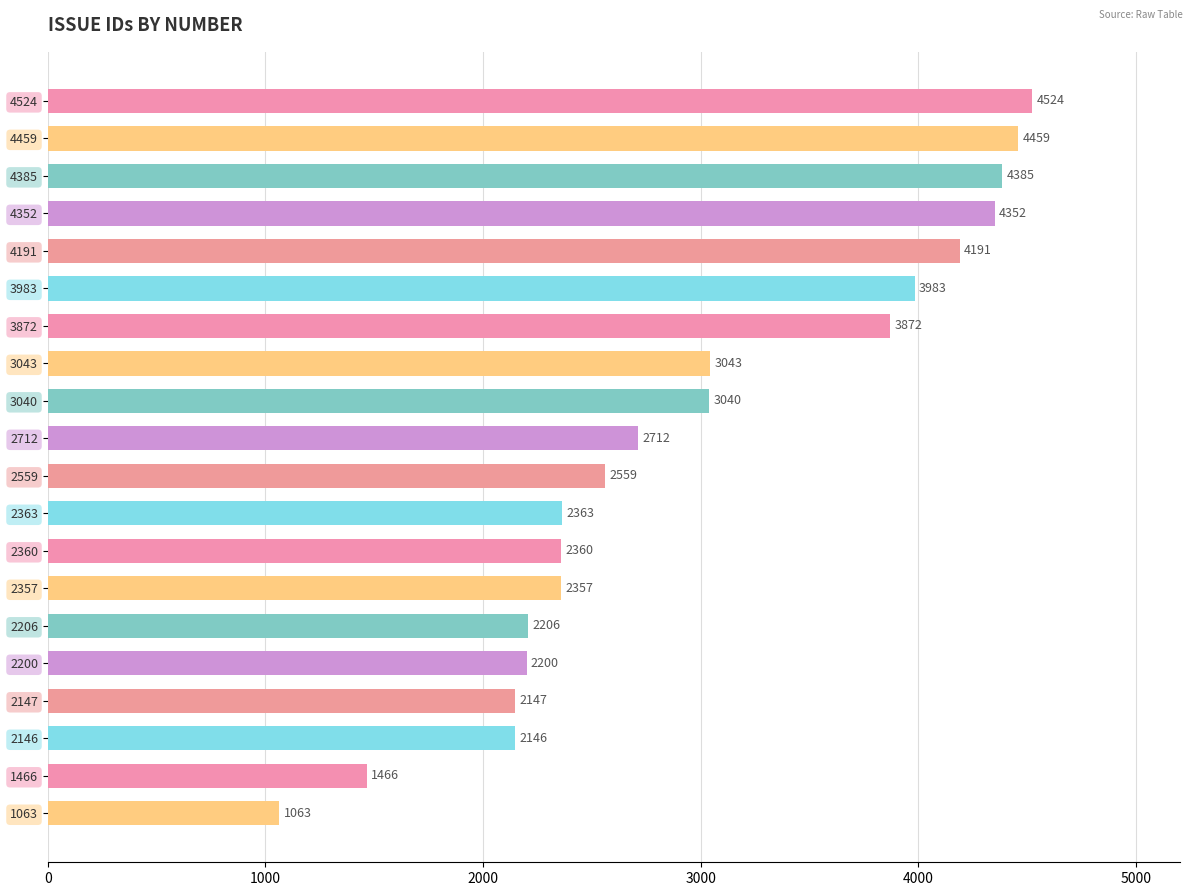

What is the value of the 7th bar from the top?

3872